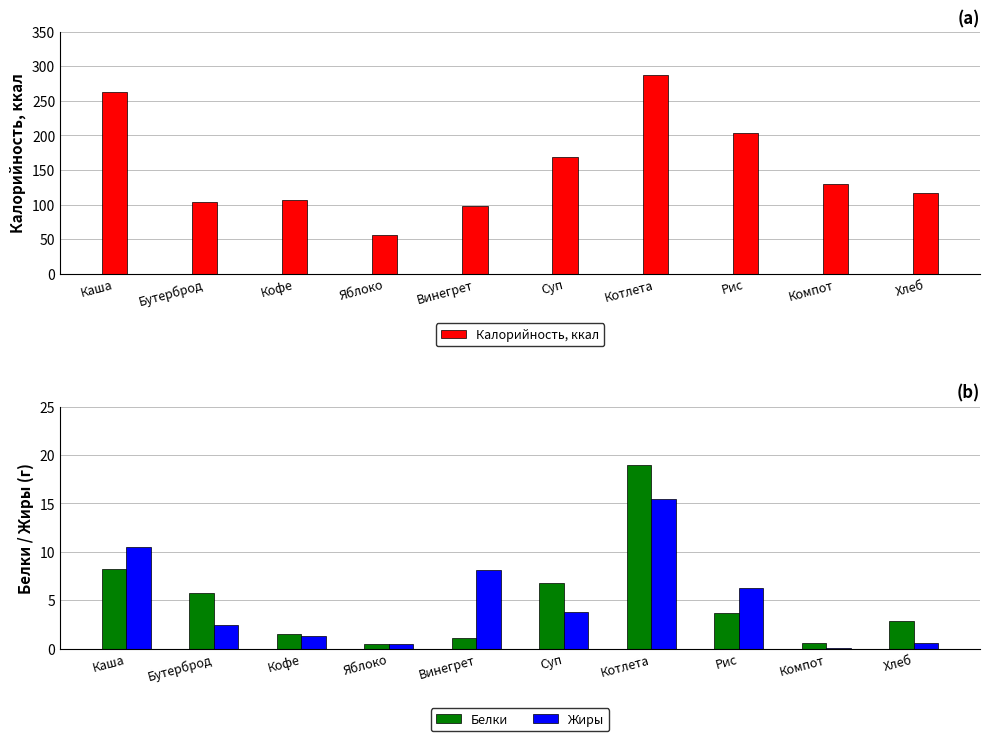

What is the sum of the Калорийность, ккал values at Бутерброд and Компот?

233.0